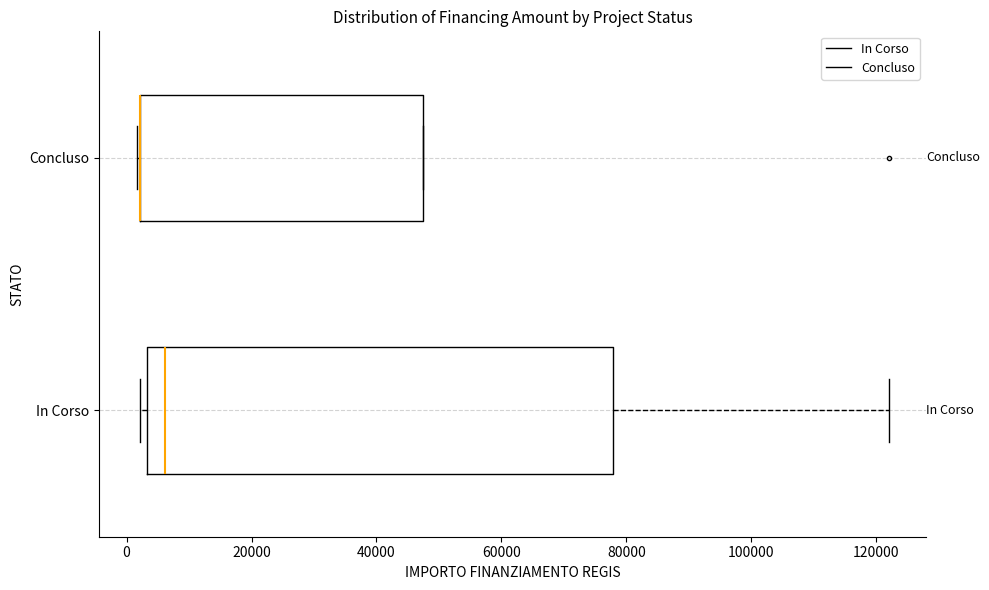

Where is the left edge of the box for Concluso on the x-axis? The values are not printed on the chart, so give them approximately, as read against the axis.

2000